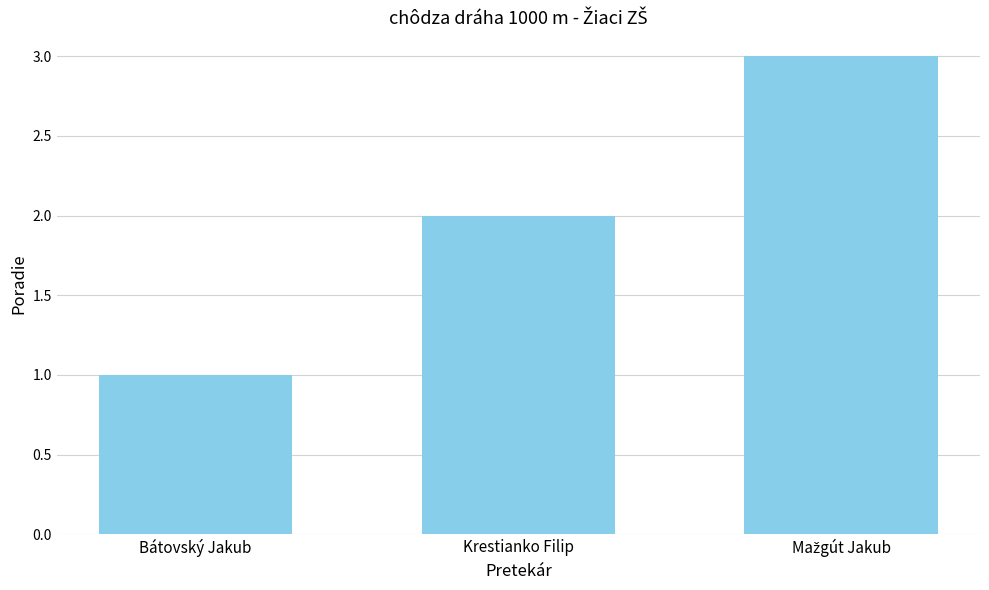

Which category has the lowest value across all series?

Bátovský Jakub